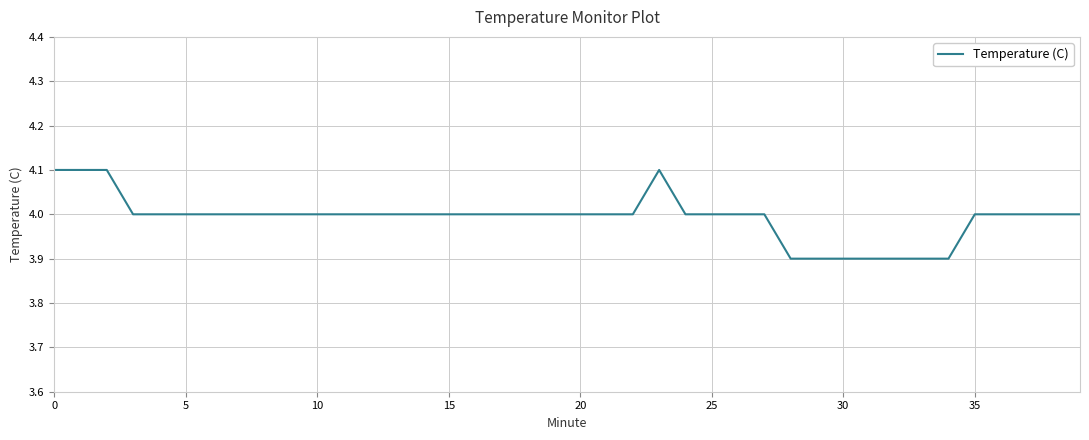

What is the maximum value shown in the chart?

4.1